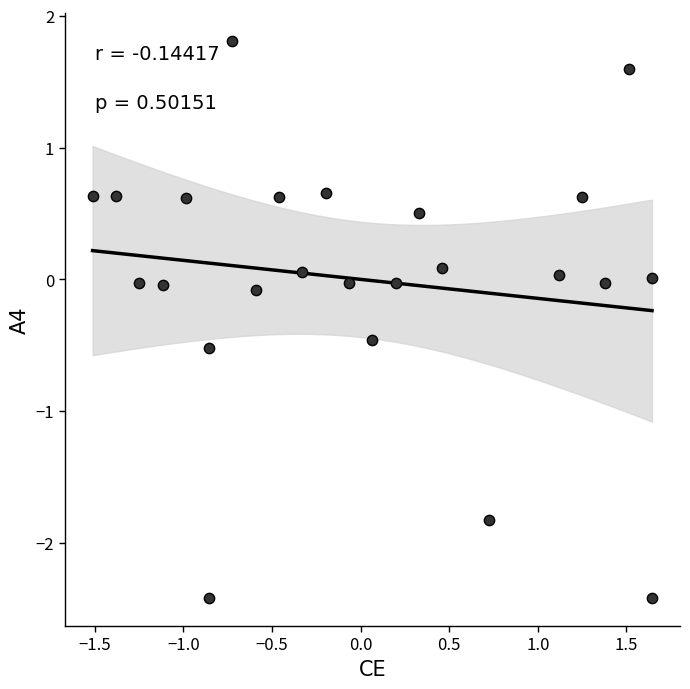

What is the range of Y values (max minus min)?

4.2